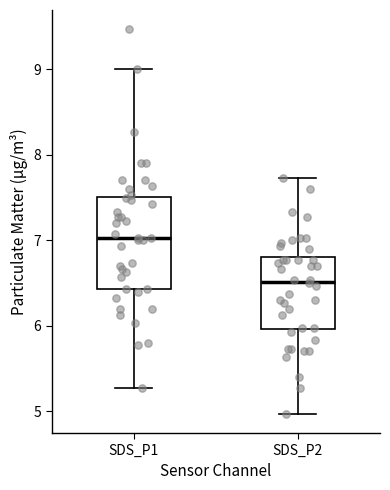

Where is the upper edge of the box for SDS_P2 on the y-axis? The values are not printed on the chart, so give them approximately, as read against the axis.

6.8